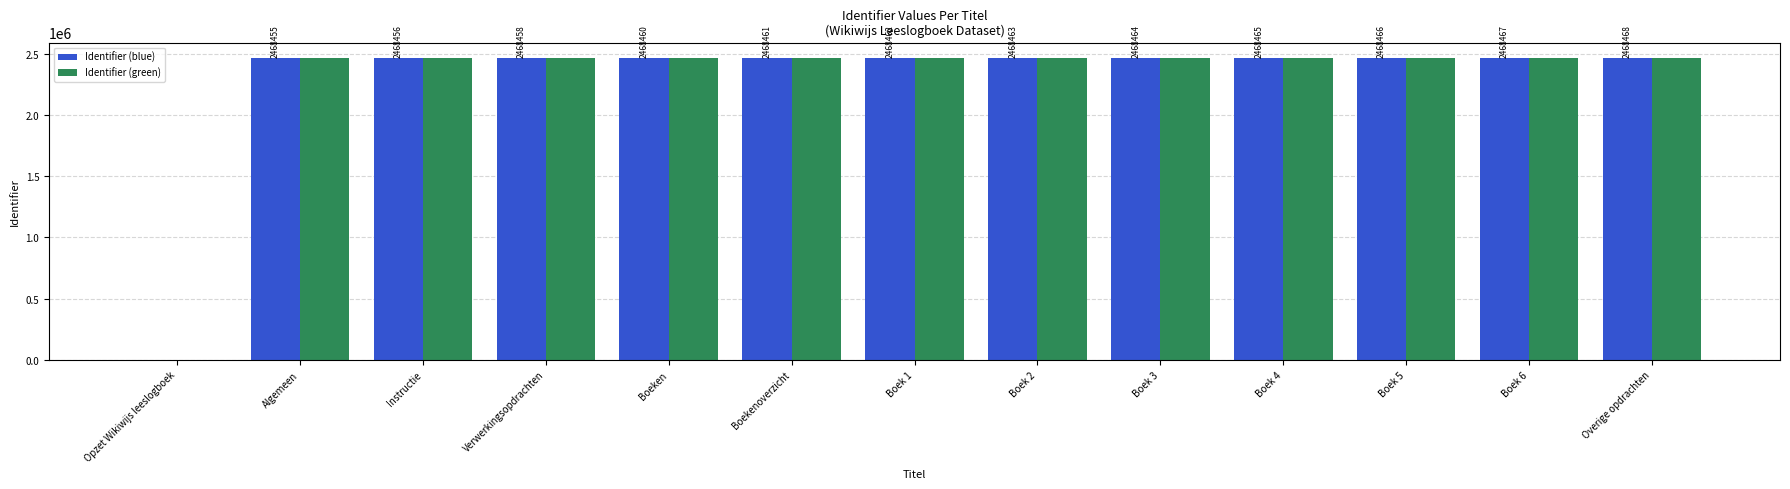

The value of Identifier (green) at Boek 5 is 3850159. True or false?

False